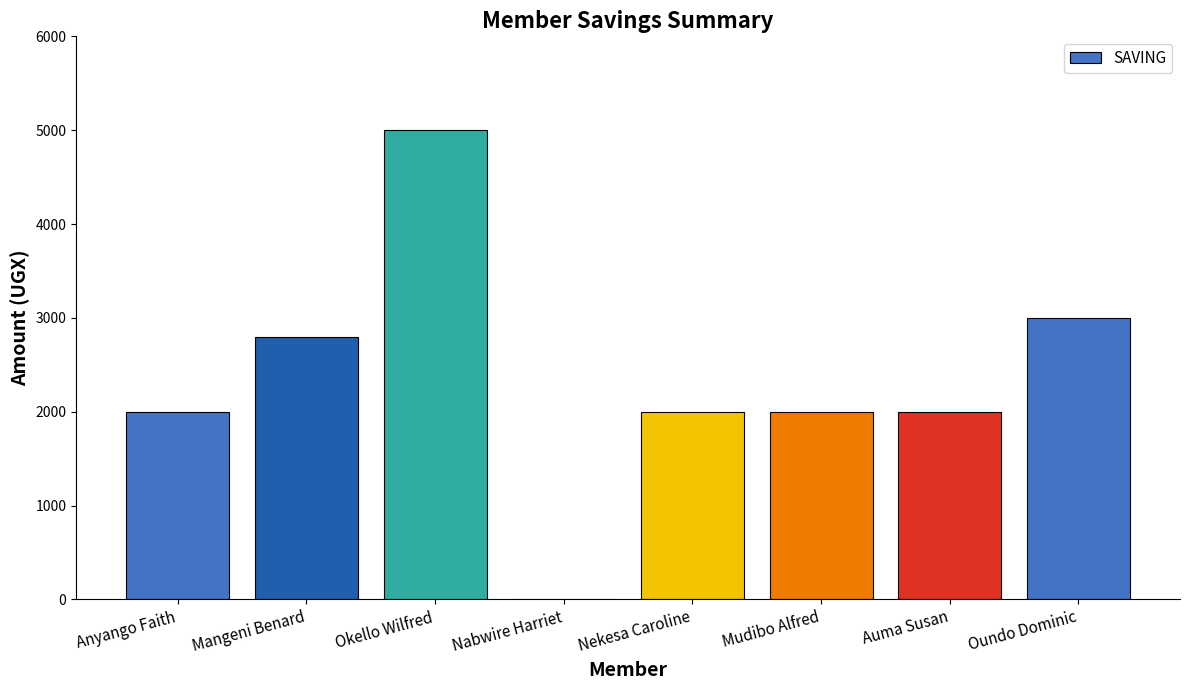

How many values are above zero?

7